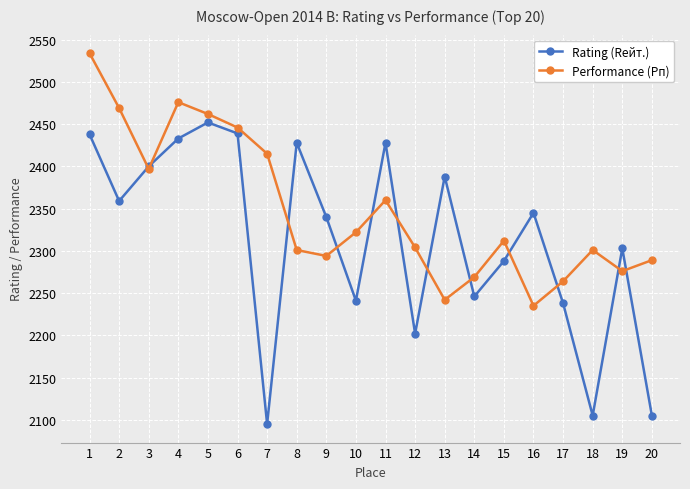

After their last crossing, which series has the higher values: Rating (Rейт.) or Performance (Рп)?

Performance (Рп)